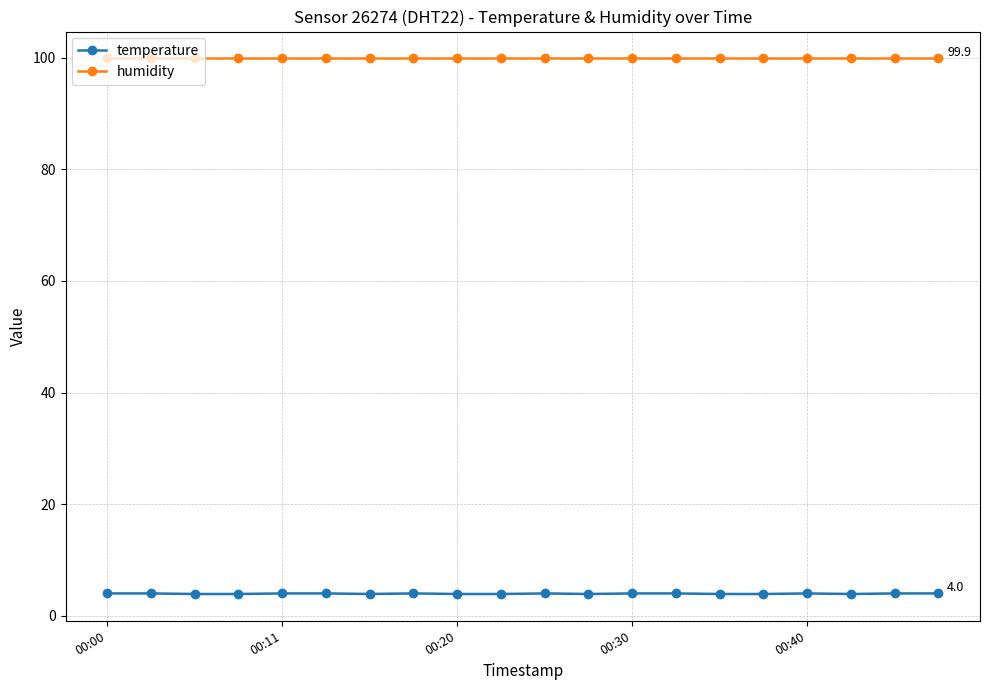

What is the value of the temperature point at the 5th from the left?

4.0